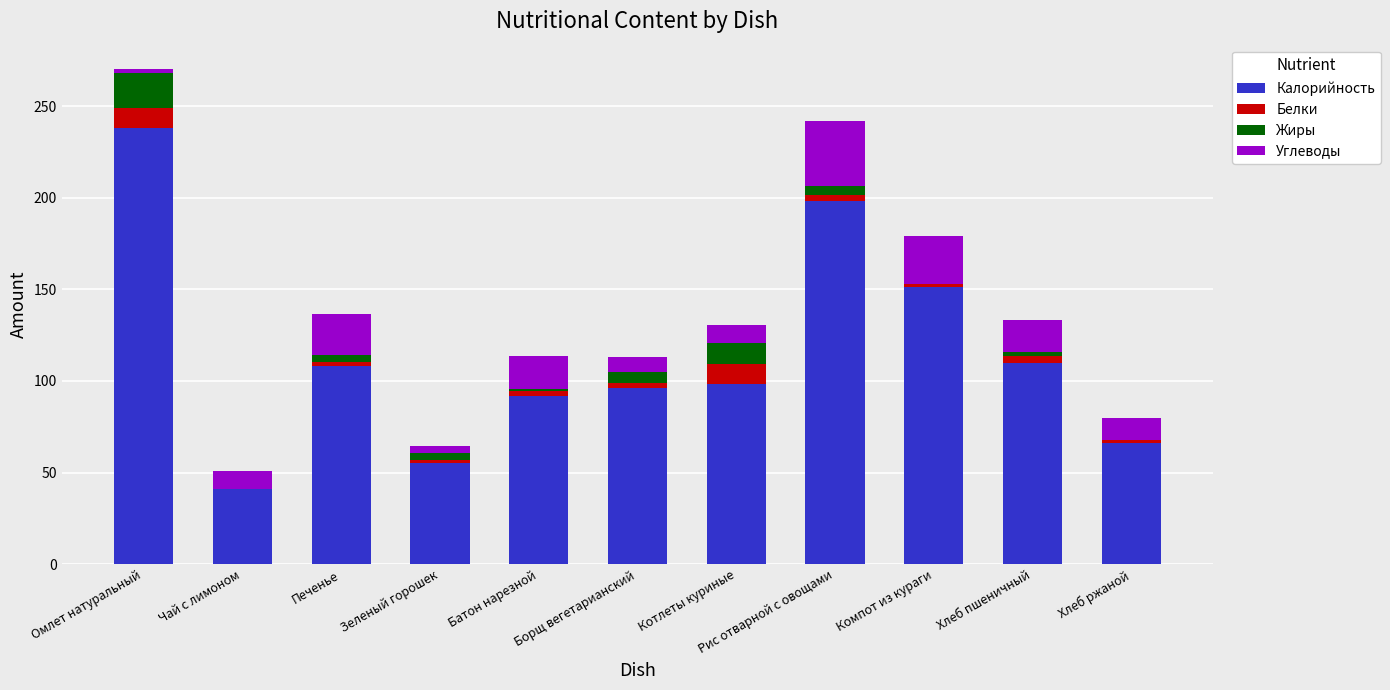

At which category is the sum across all series the highest?

Омлет натуральный